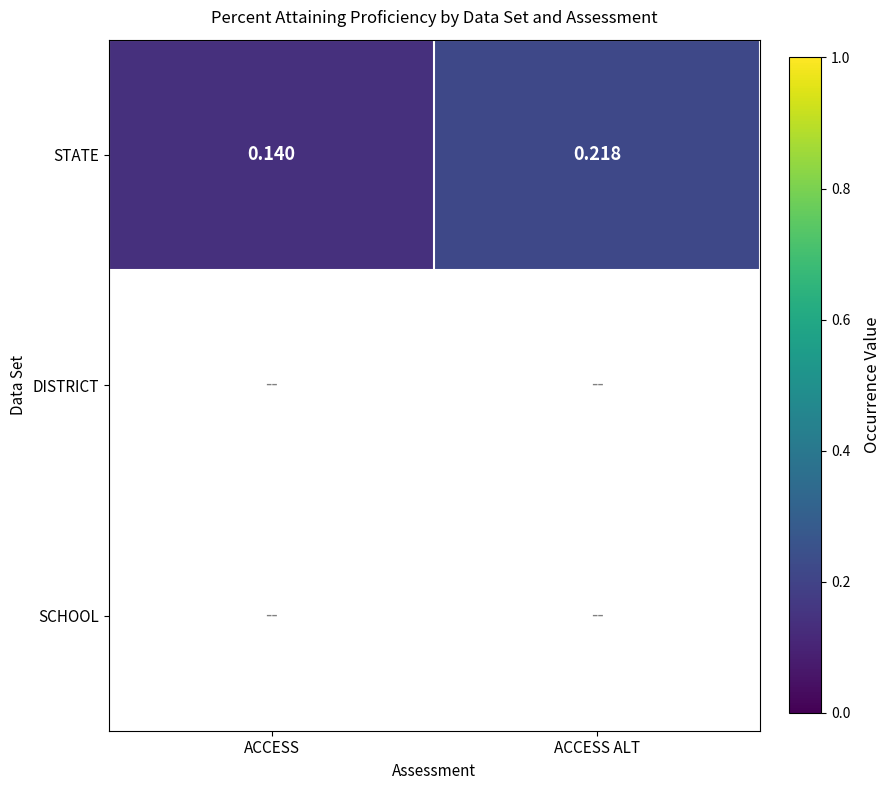

Which category has the highest value in the STATE series?

ACCESS ALT